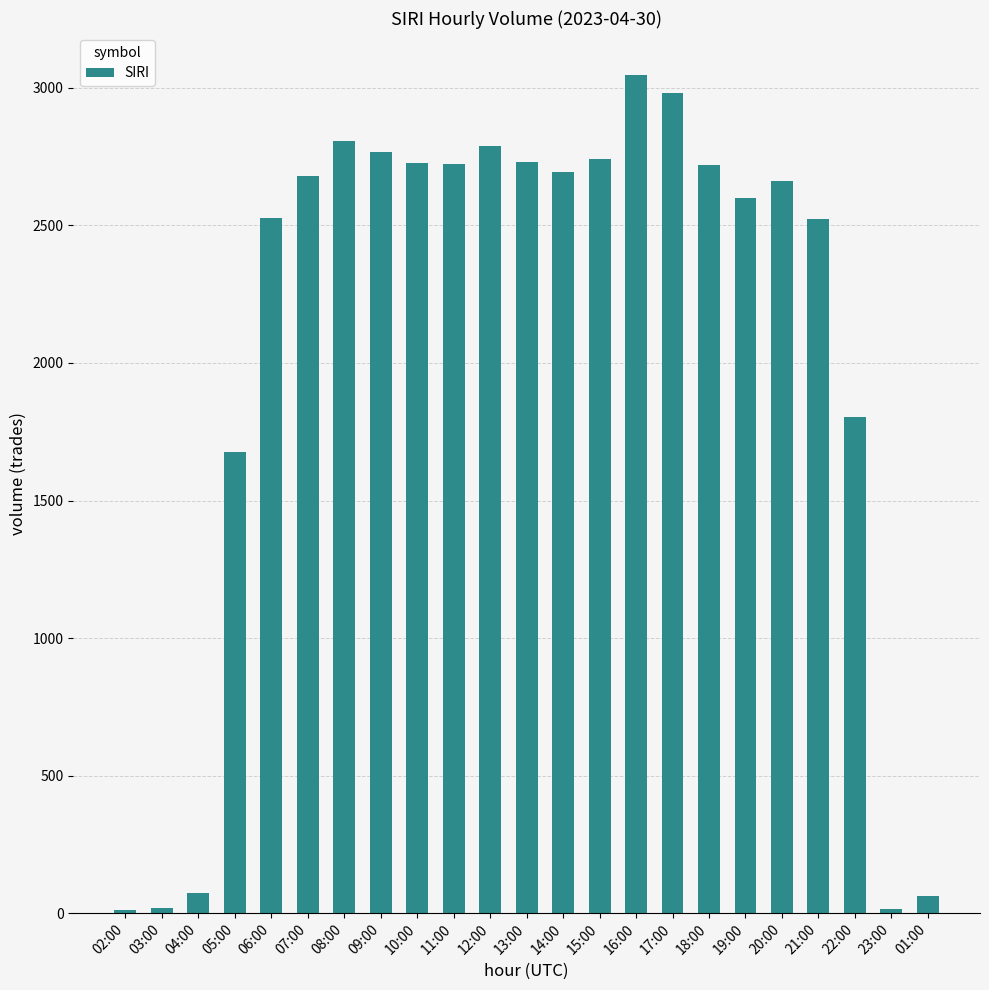

What is the difference between the maximum and minimum values?

3035